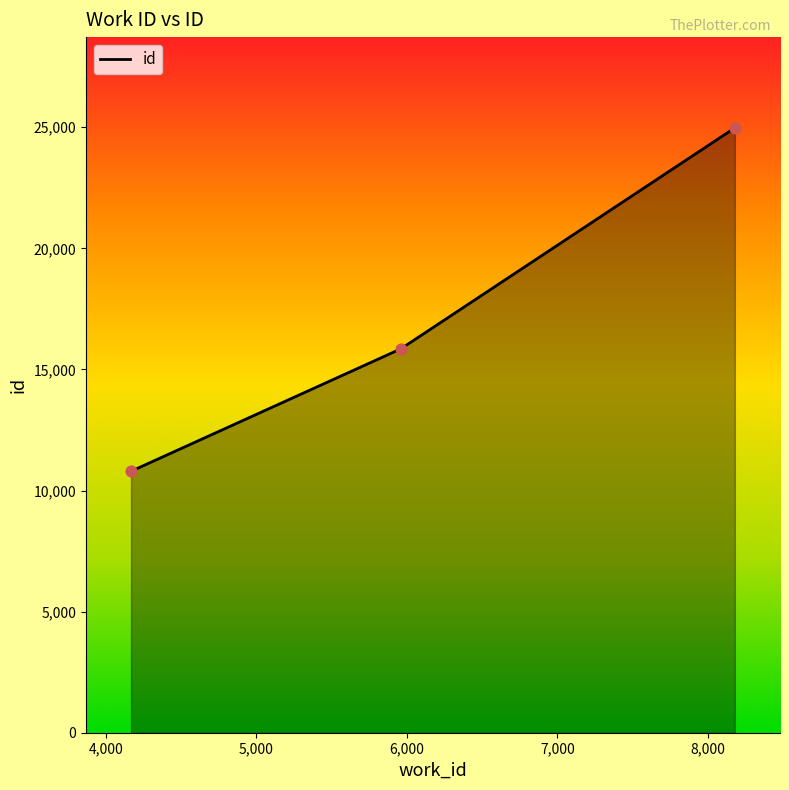

What is the greatest value displayed?

24977